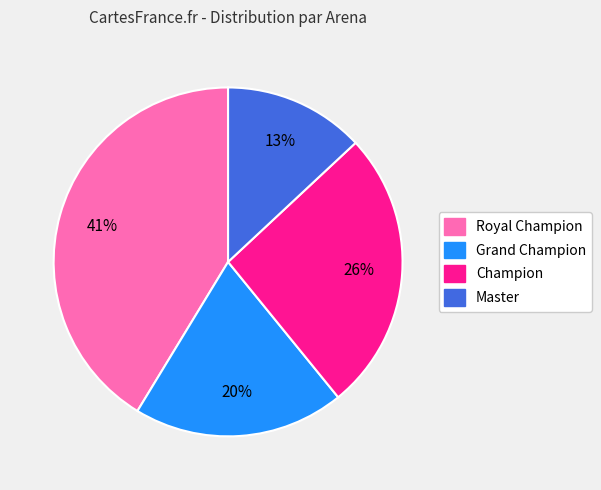

To the nearest percent, what is the difference between the largest and smallest slice percentages?

28%